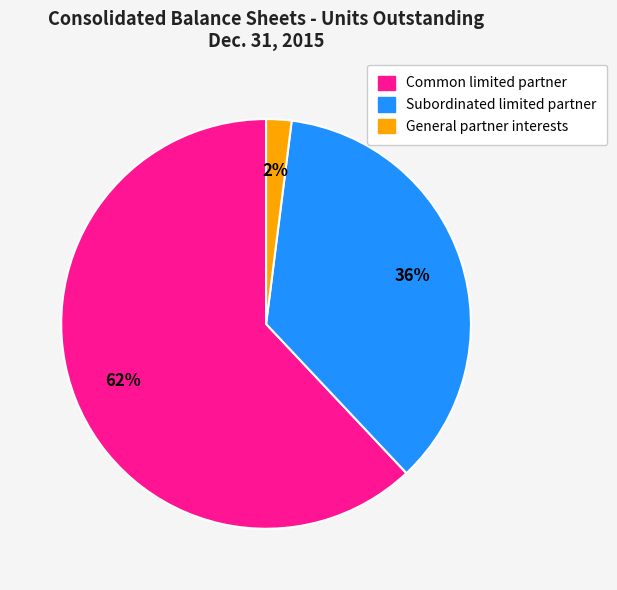

Which has a higher value, General partner interests or Subordinated limited partner?

Subordinated limited partner